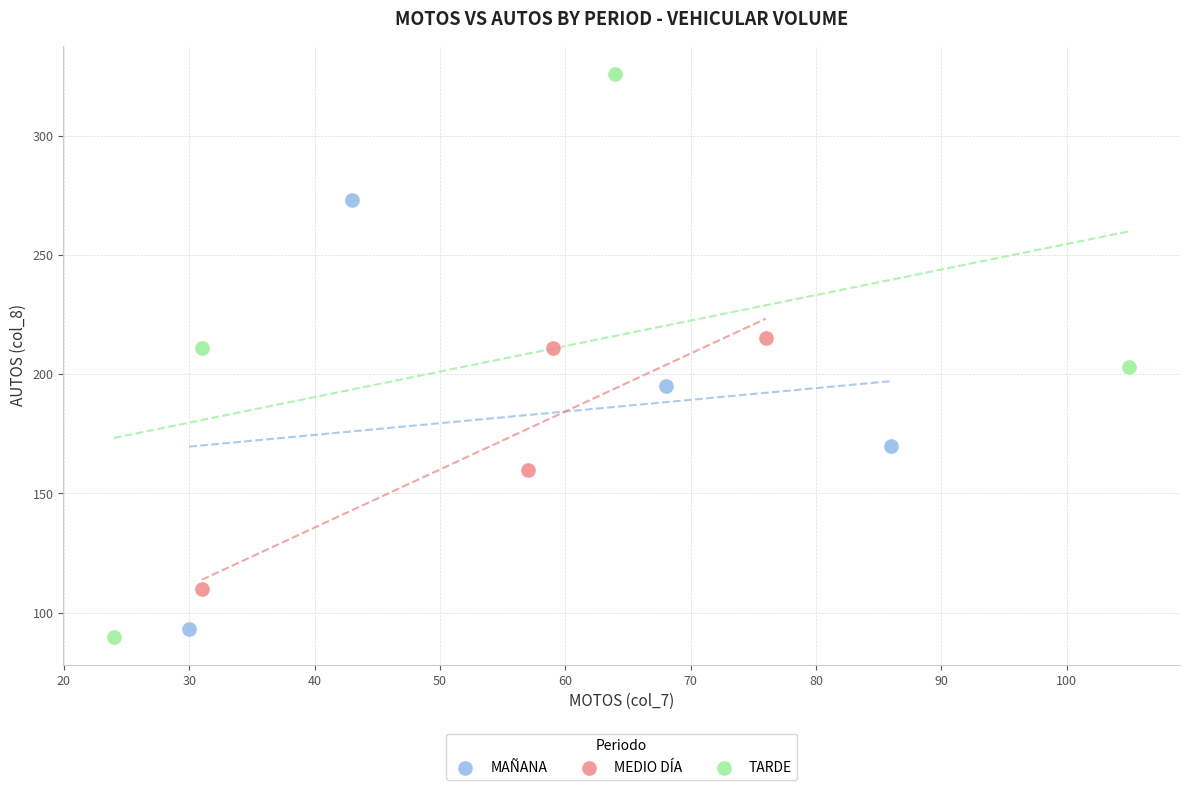

Which series contains the lowest Y value?

TARDE